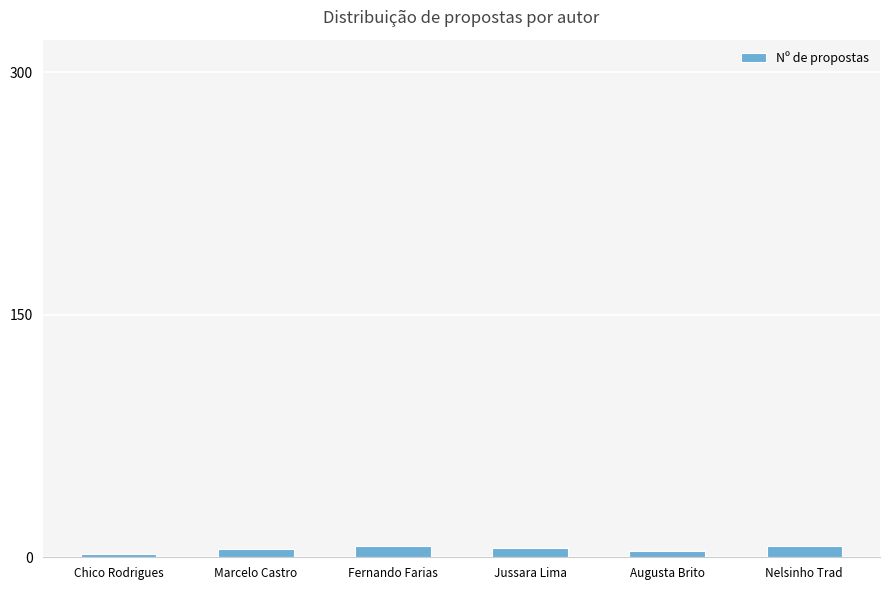

What is the sum of all values?

31